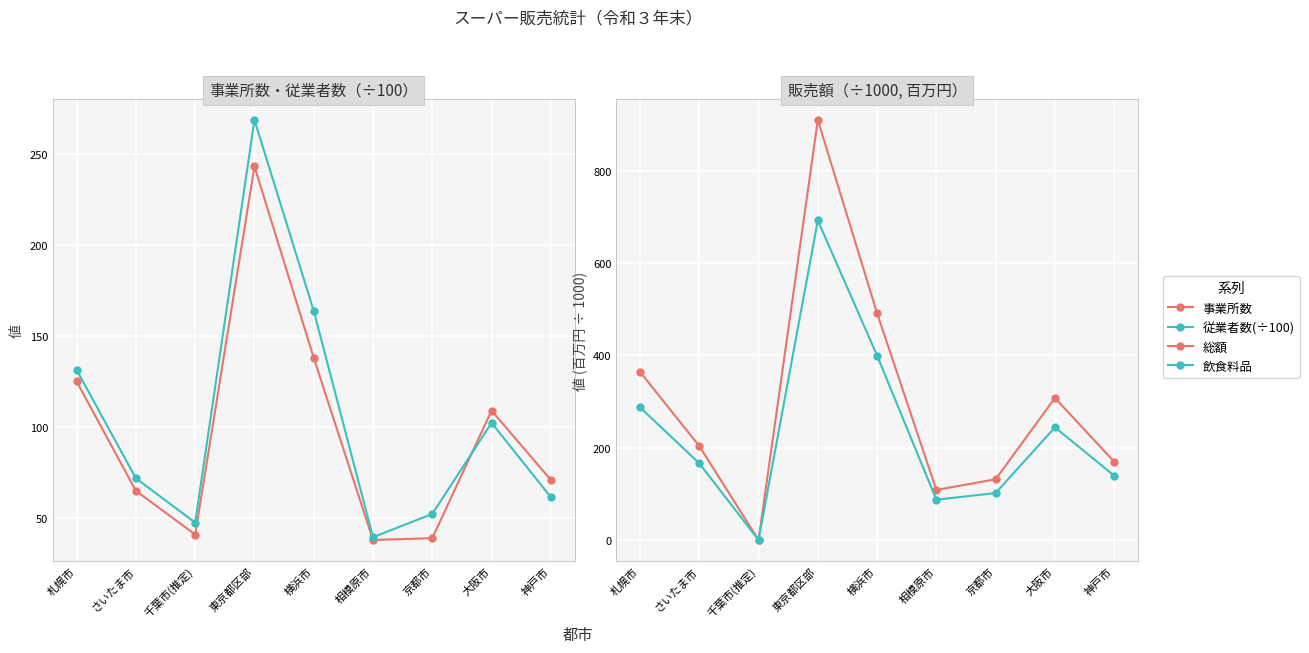

Reading left to right, transcribe all the data shown in this chart.

事業所数: 札幌市=125.0	さいたま市=65.0	千葉市(推定)=41.0	東京都区部=243.0	横浜市=138.0	相模原市=38.0	京都市=39.0	大阪市=109.0	神戸市=71.0
従業者数(÷100): 札幌市=131.3	さいたま市=71.8	千葉市(推定)=47.5	東京都区部=268.5	横浜市=163.8	相模原市=39.5	京都市=52.3	大阪市=102.3	神戸市=61.5
総額: 札幌市=364.2	さいたま市=203.6	千葉市(推定)=0.0	東京都区部=909.9	横浜市=491.2	相模原市=108.4	京都市=131.6	大阪市=307.7	神戸市=169.6
飲食料品: 札幌市=287.4	さいたま市=166.1	千葉市(推定)=0.0	東京都区部=692.3	横浜市=399.3	相模原市=87.2	京都市=101.8	大阪市=244.0	神戸市=139.4